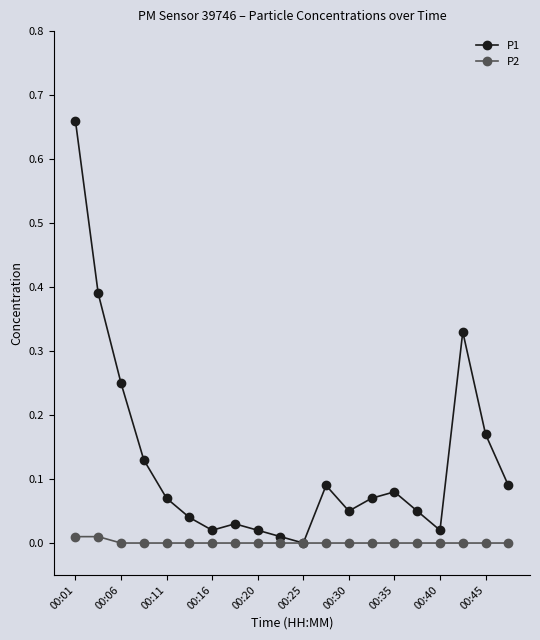

Which series has the widest spread of values?

P1